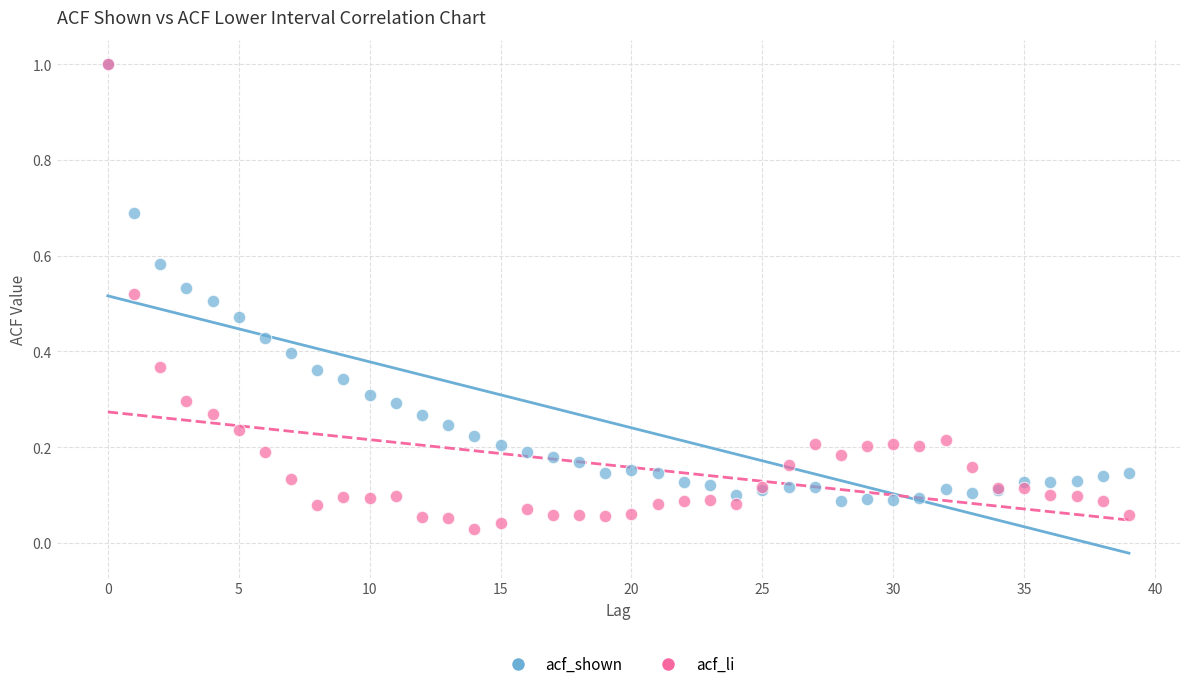

What are all the series names shown in the legend?

acf_shown, acf_li